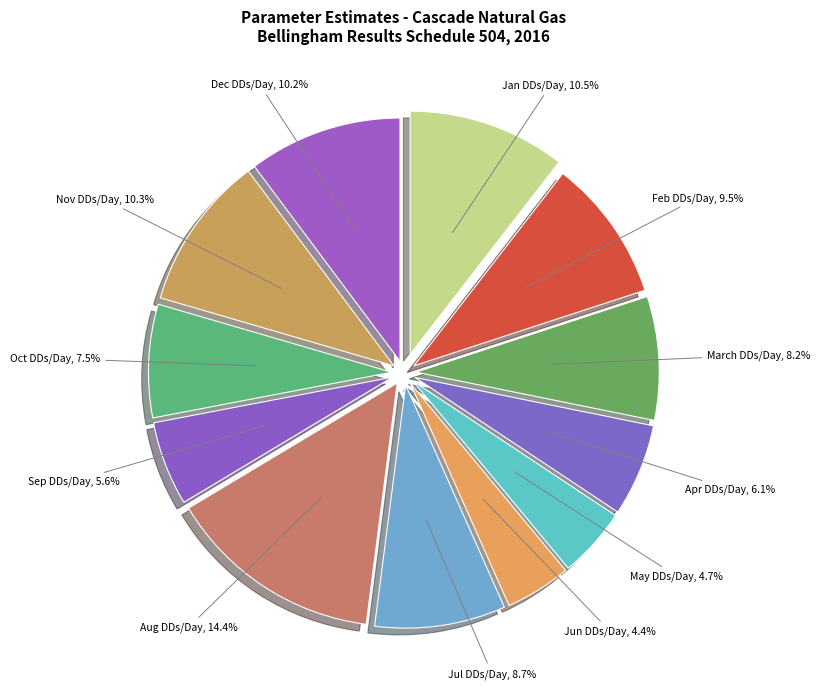

Do Sep DDs/Day and May DDs/Day together represent more than half of the pie?

No